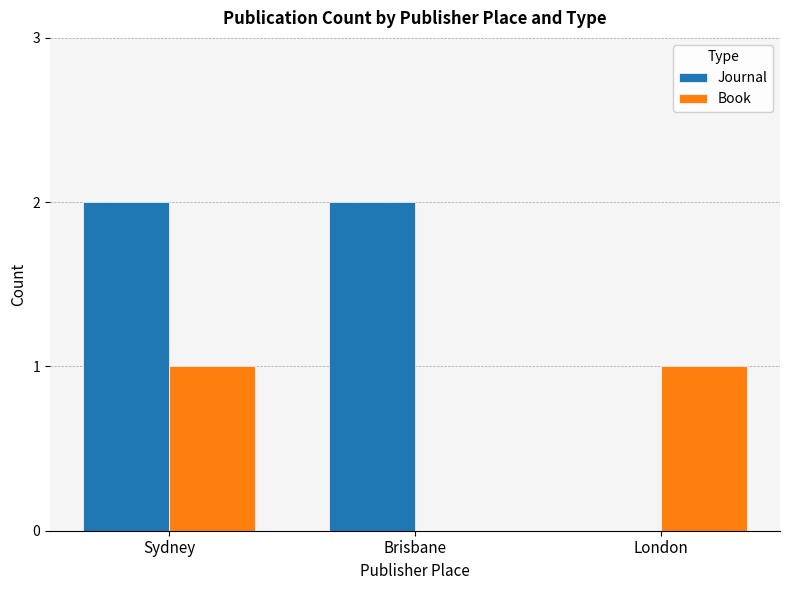

Between Sydney and London, which series saw the biggest shift?

Journal